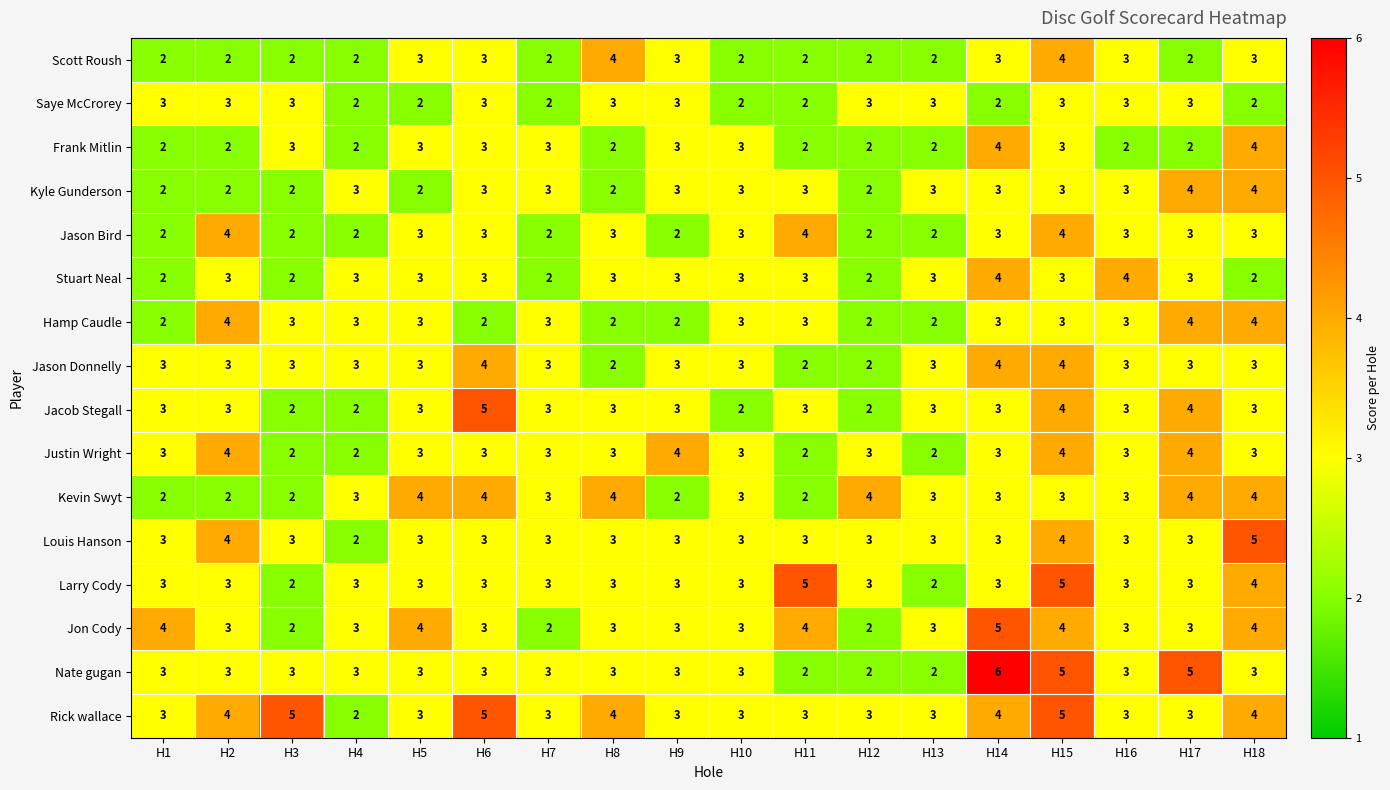

Between H10 and H18, which series saw the biggest shift?

Louis Hanson